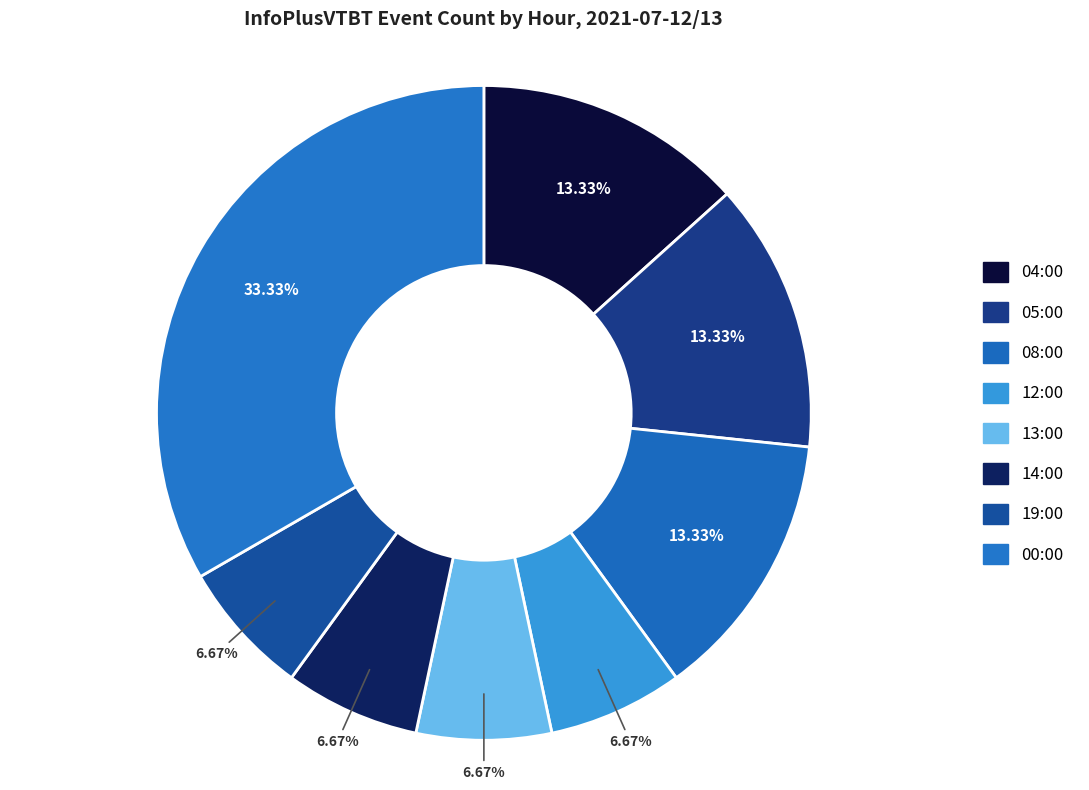

True or false: 19:00 accounts for 7% of the total.

True